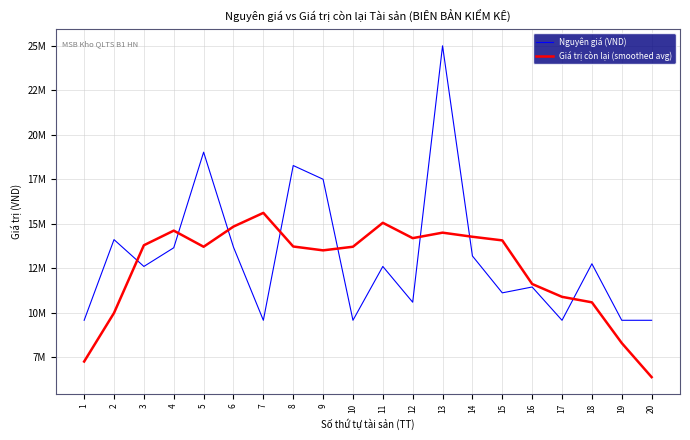

What is the difference between the second highest and second lowest values in the Giá trị còn lại (smoothed avg) series?

7796766.0